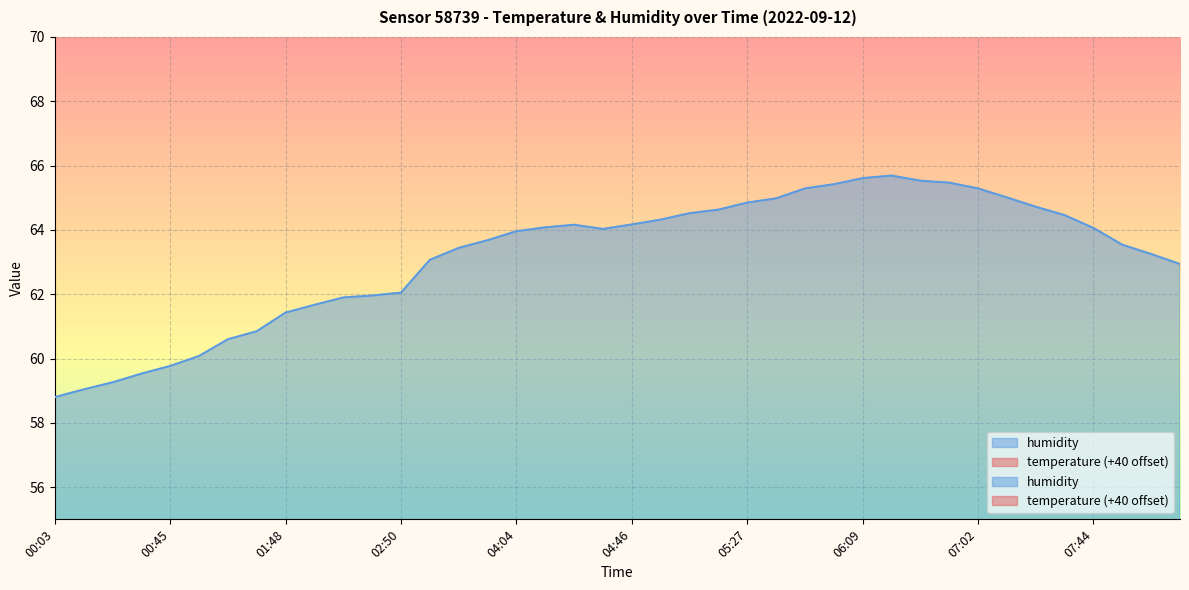

Which series has the largest total across all categories?

humidity